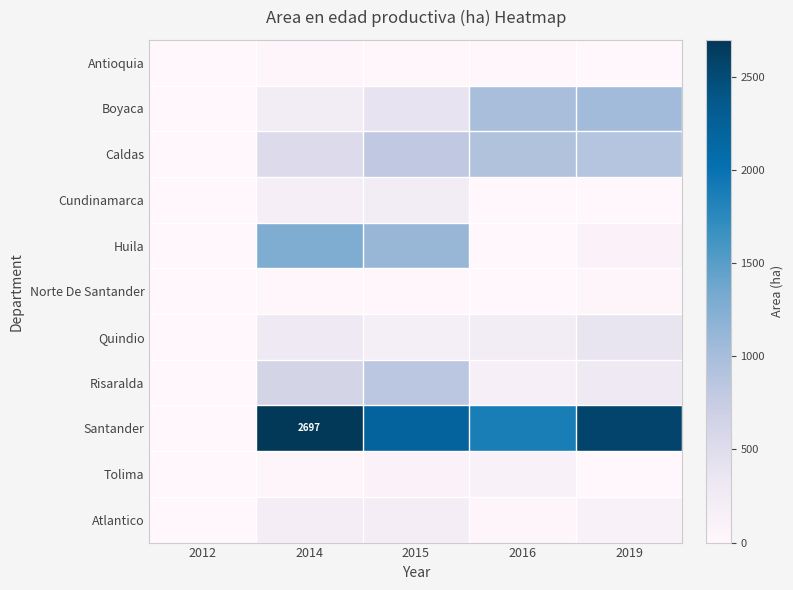

What is the approximate value of Caldas at 2016?

918.7